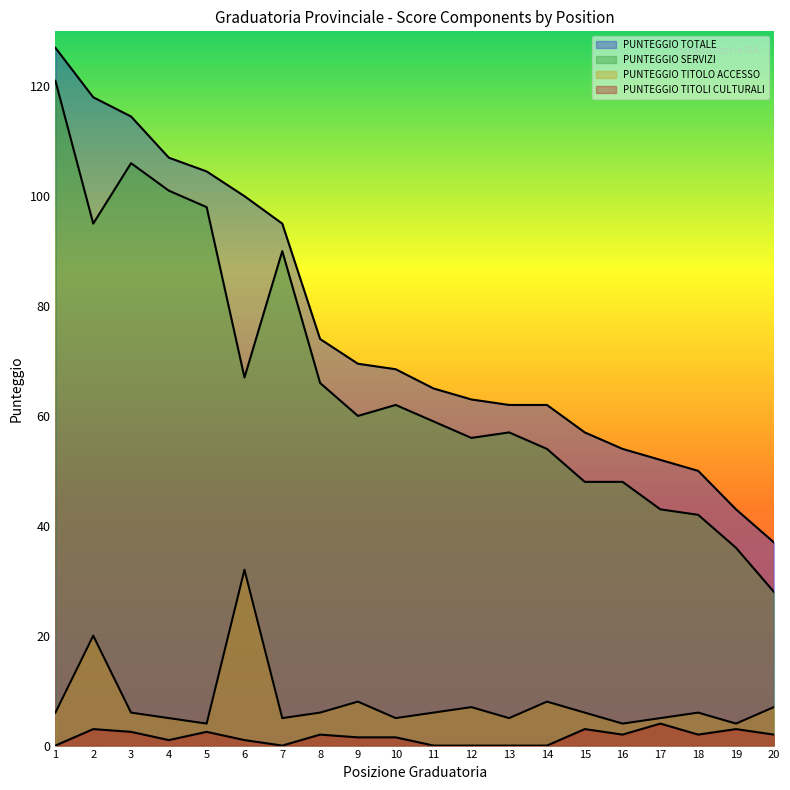

Which category has the lowest value across all series?

1